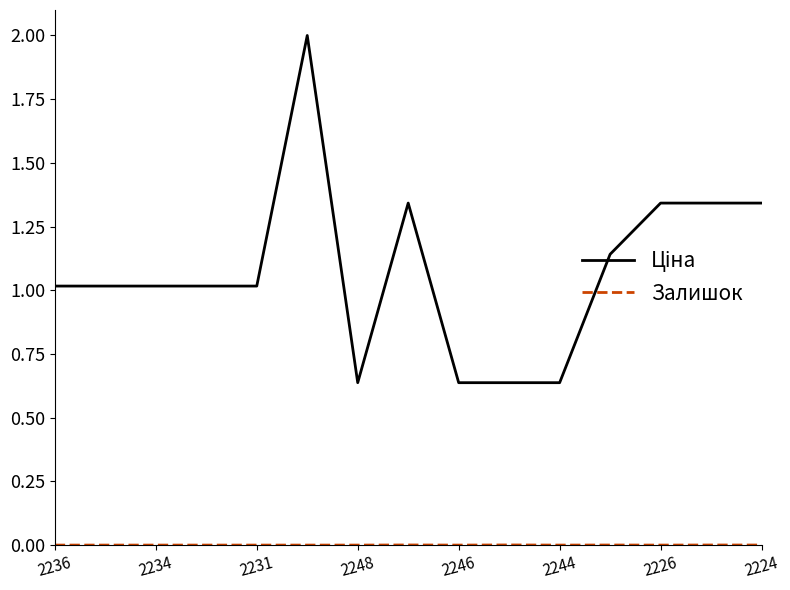

What is the greatest value displayed?

2.0